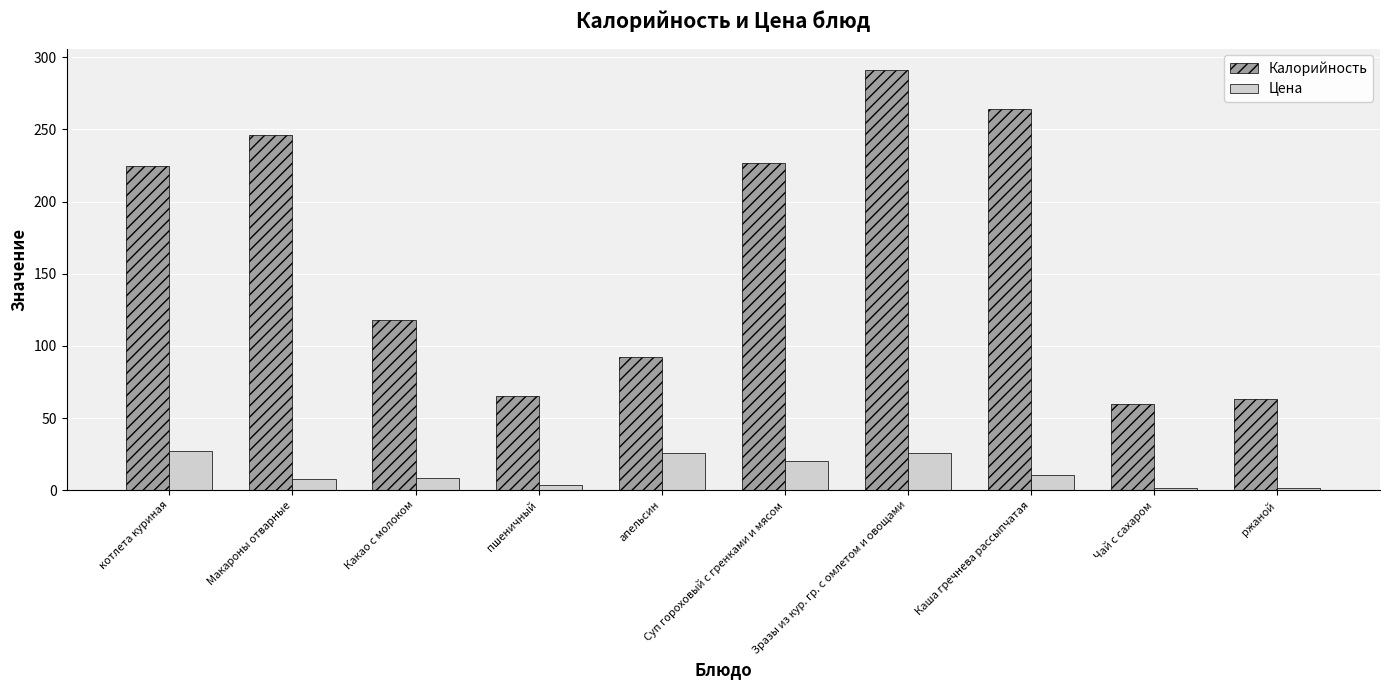

What is the label of the 4th bar from the right?

Зразы из кур. гр. с омлетом и овощами